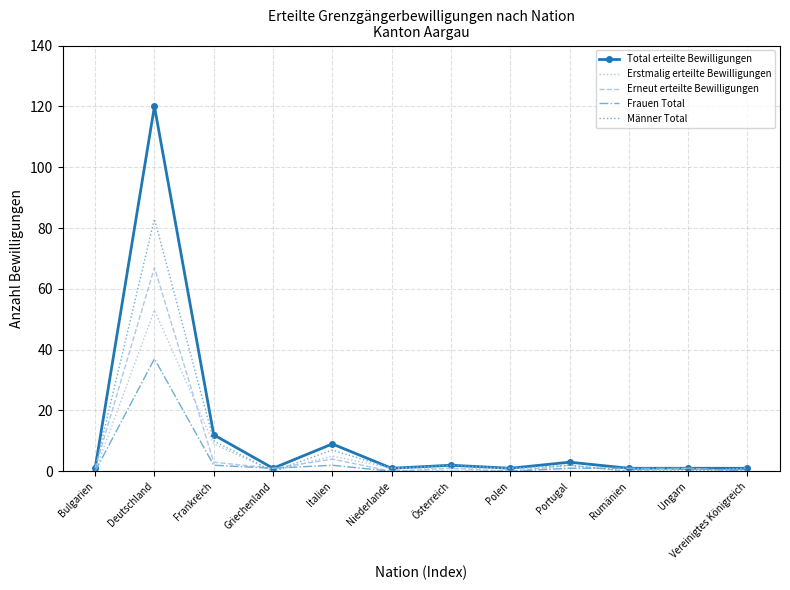

What is the difference between the maximum and minimum values in the Männer Total series?

83